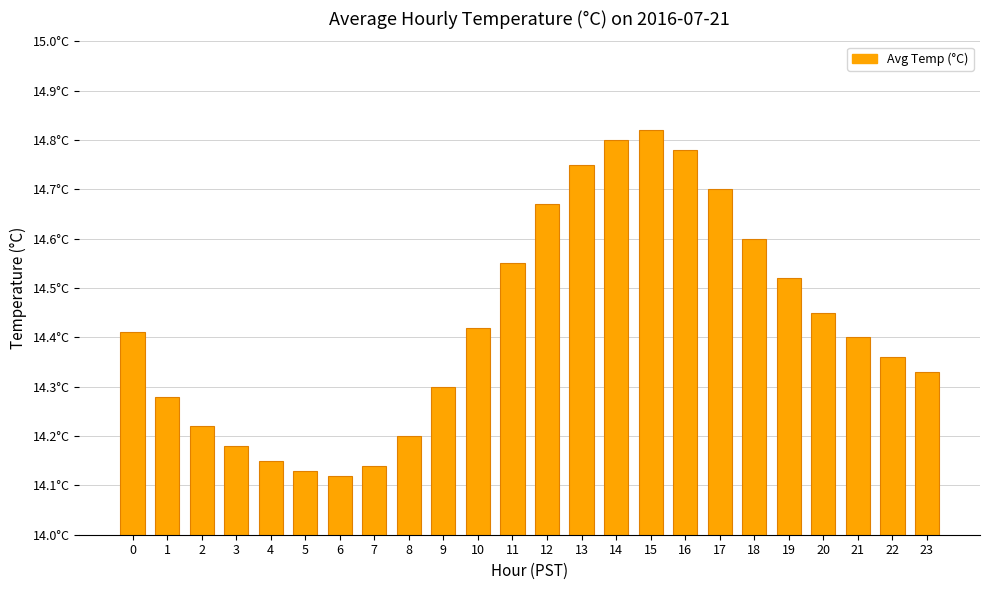

The value at 8 is 14.2. True or false?

True